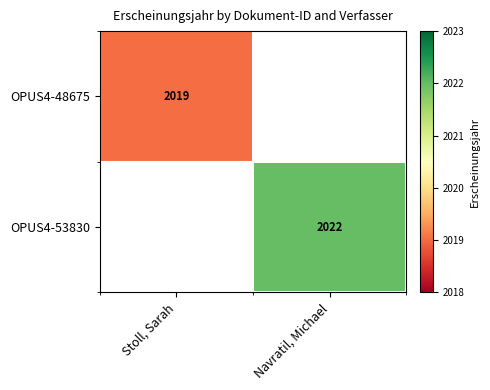

True or false: OPUS4-48675 has a value of 663.1 at Stoll, Sarah.

False